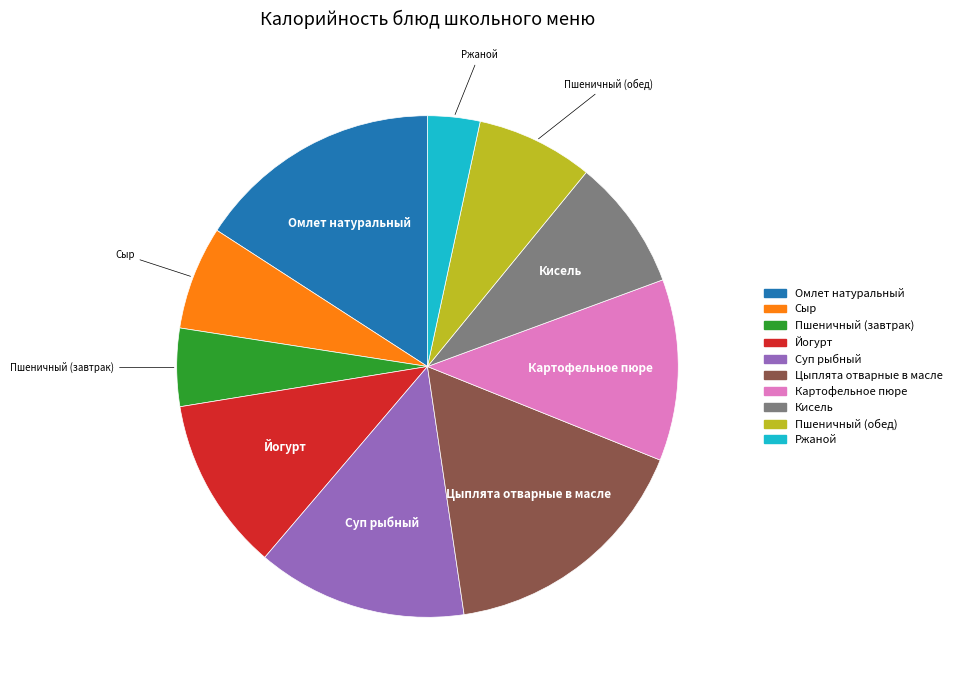

Count the number of slices in the pie.

10